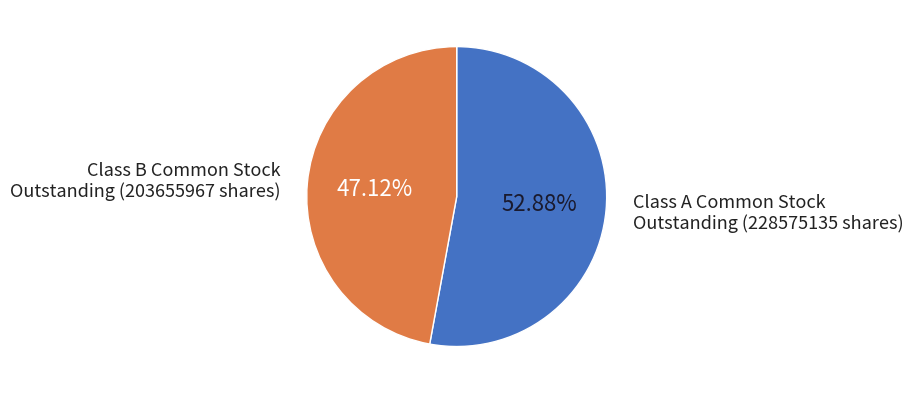

Does any single category account for the majority?

Yes